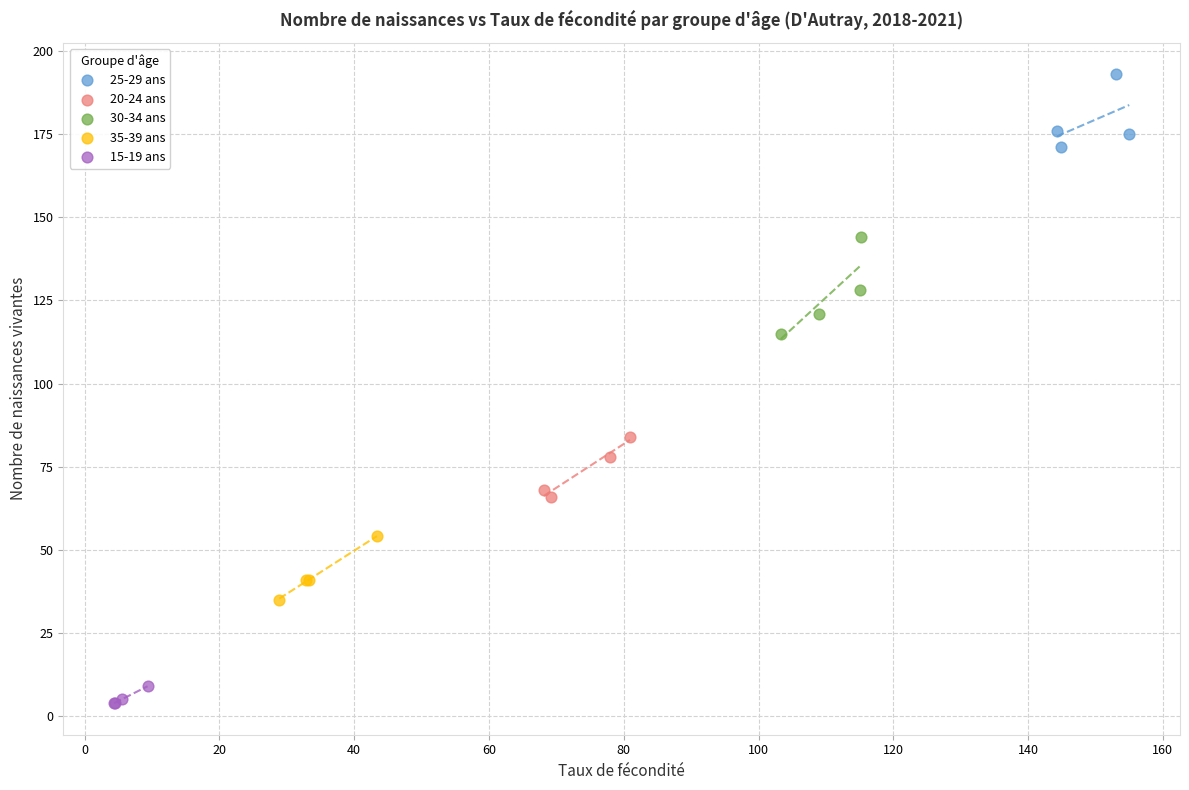

Which series reaches the maximum Y coordinate?

25-29 ans